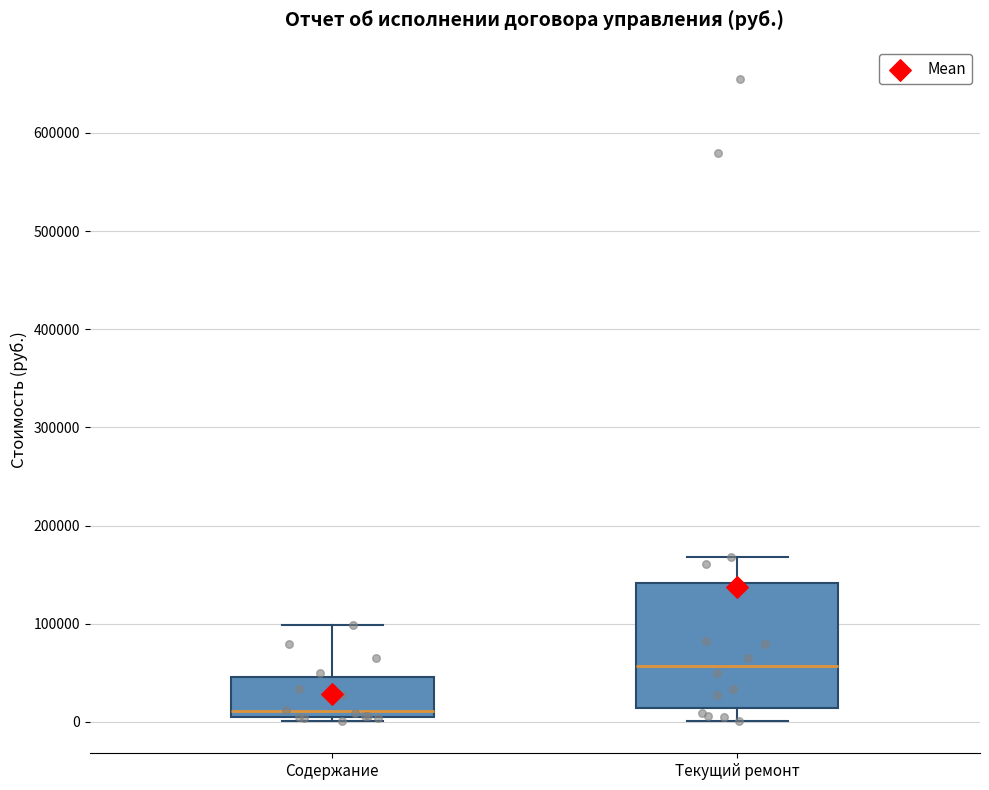

Which box's median line is the lowest?

Содержание